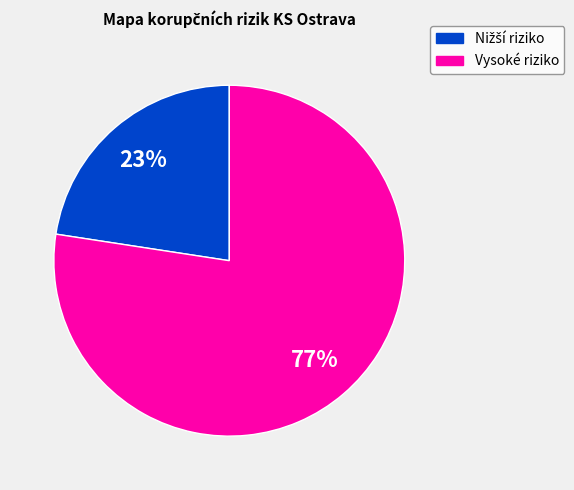

Is there a majority slice in this chart?

Yes